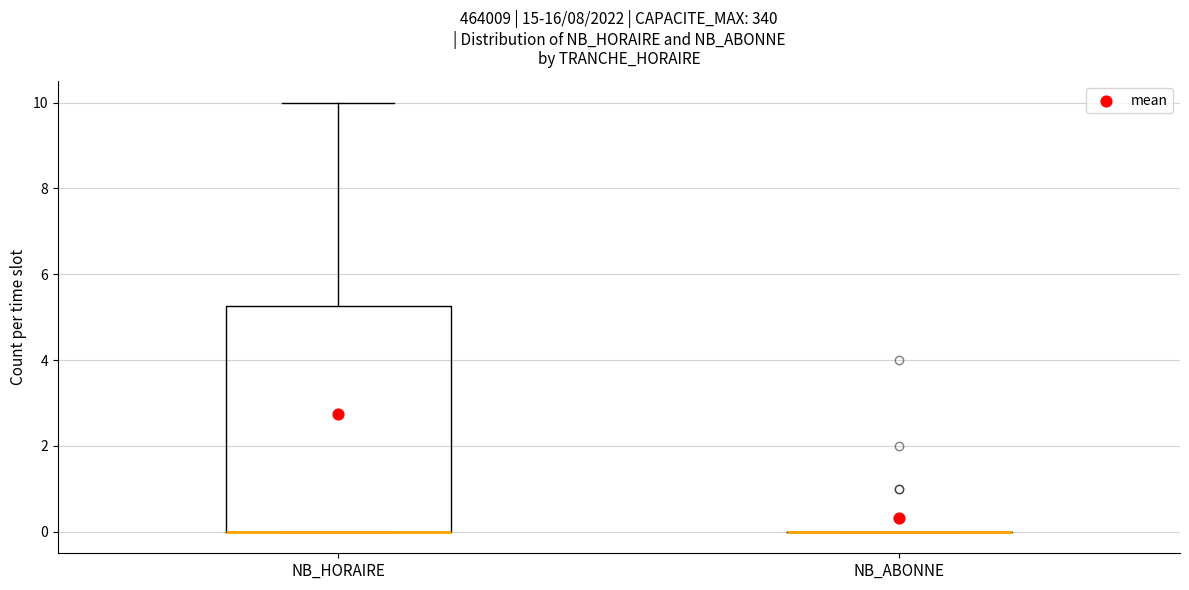

Where does the upper whisker of the box for NB_HORAIRE end on the y-axis? The values are not printed on the chart, so give them approximately, as read against the axis.

10.0